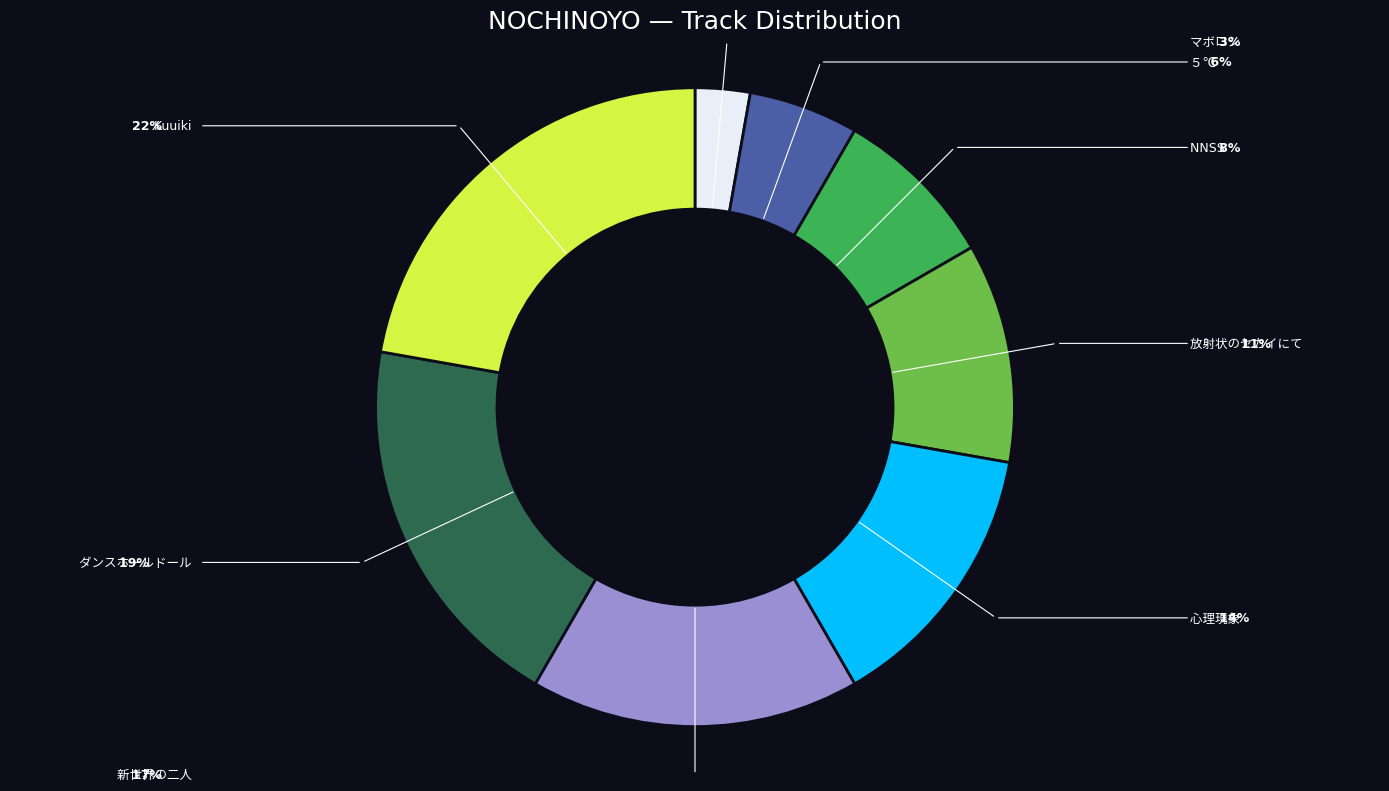

How many slices are in this pie chart?

8